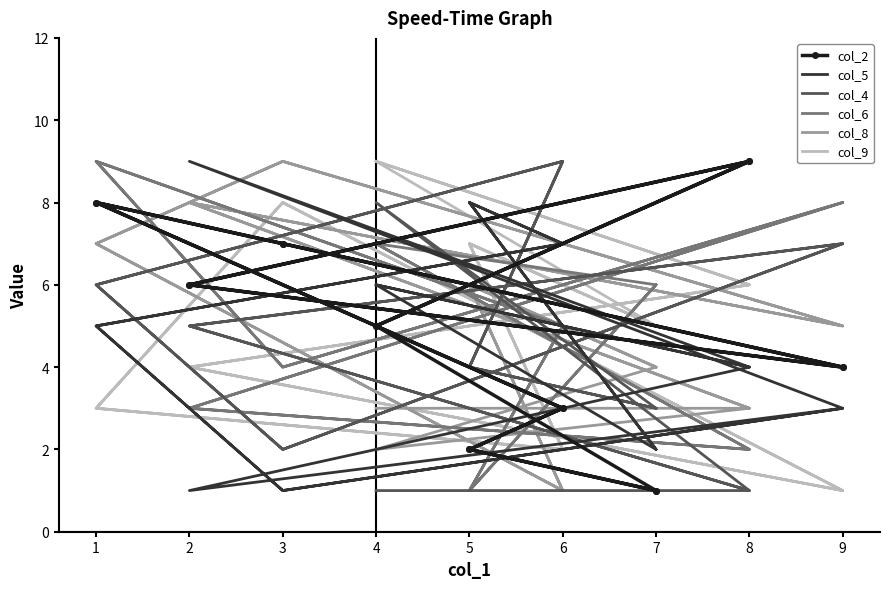

True or false: col_5 and col_8 intersect in this chart.

True